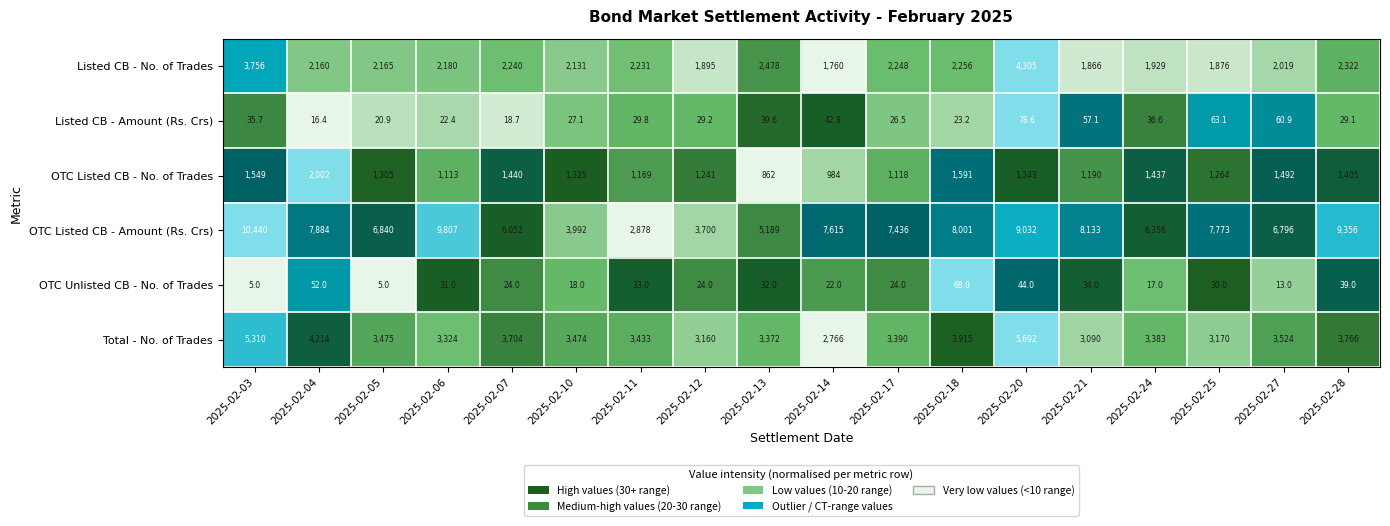

True or false: Total - No. of Trades has a value of 5866.7 at 2025-02-10.

False